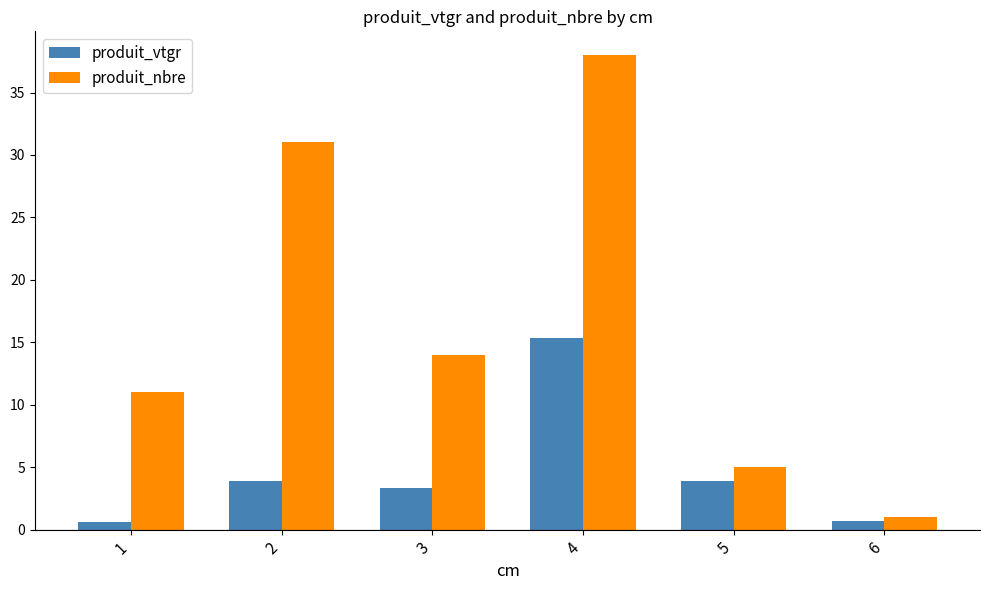

Which series has the largest range (max minus min)?

produit_nbre